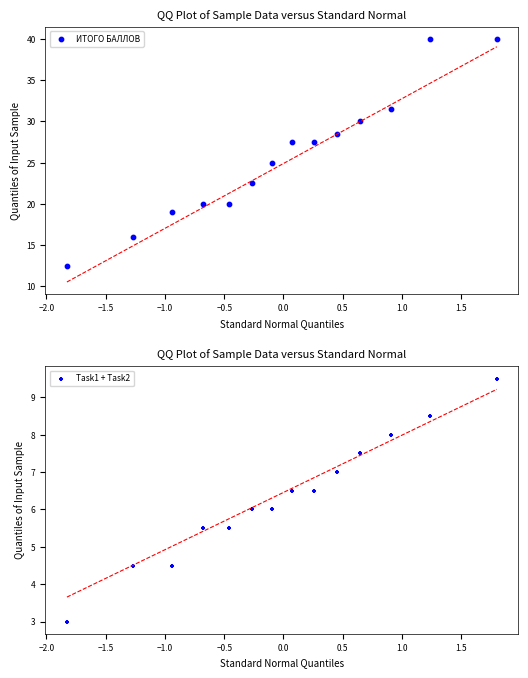

Which series contains the highest Y value?

ИТОГО БАЛЛОВ